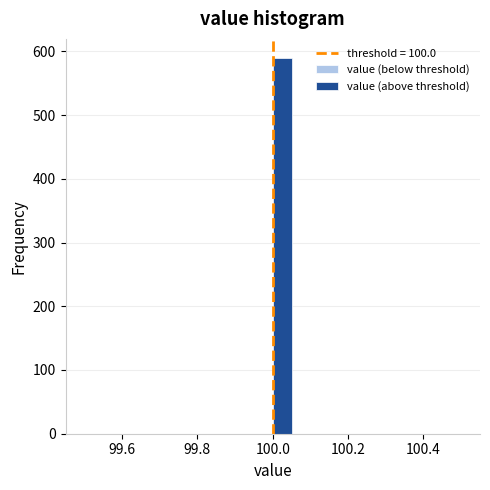

Around what value on the x-axis is the tallest bar? Give the approximate position of its centre, as read against the axis.

100.02